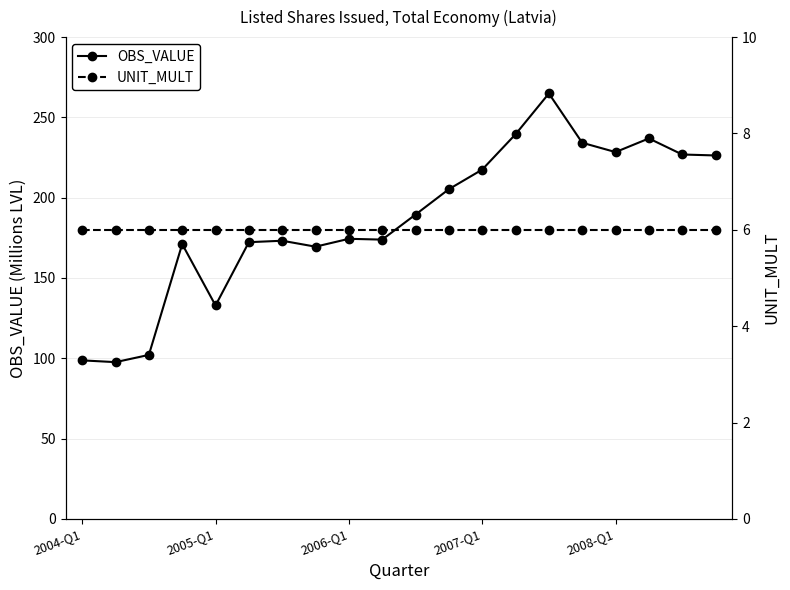

What is the approximate value of UNIT_MULT at 19?

6.0